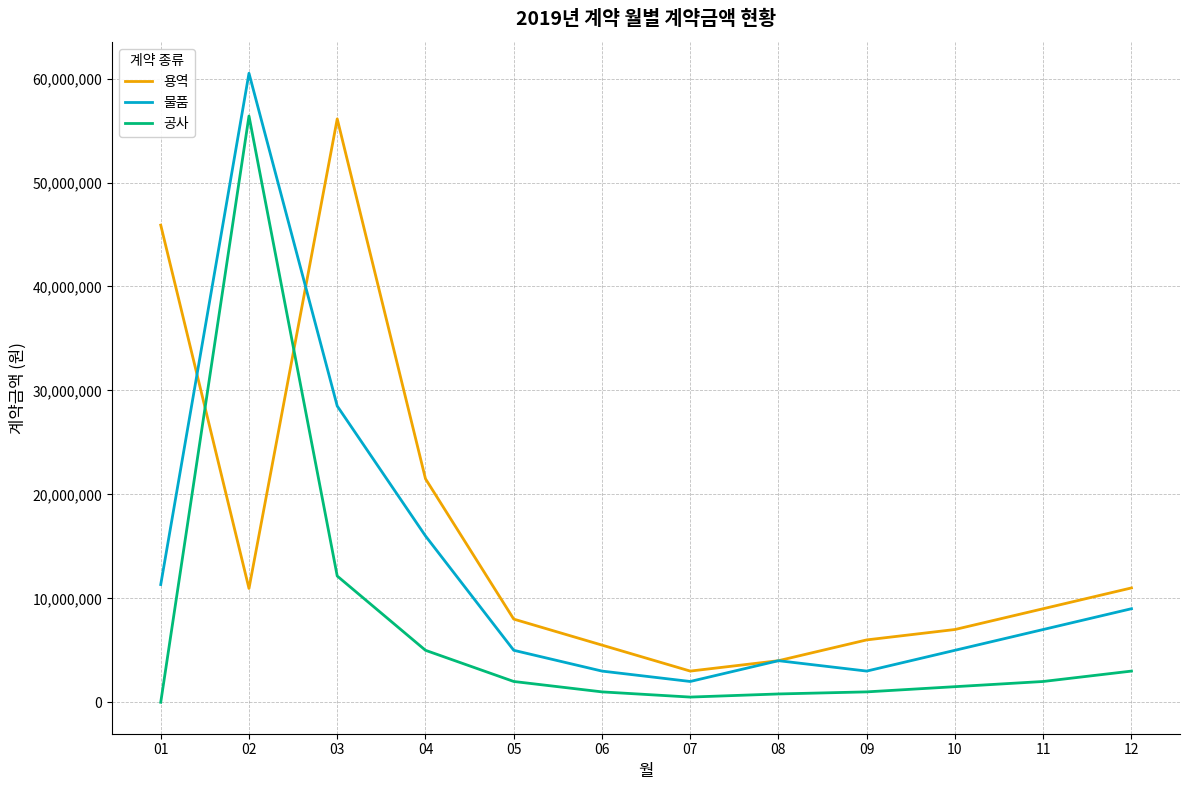

In 공사, how many points are lower than both neighbors (excluding endpoints)?

1